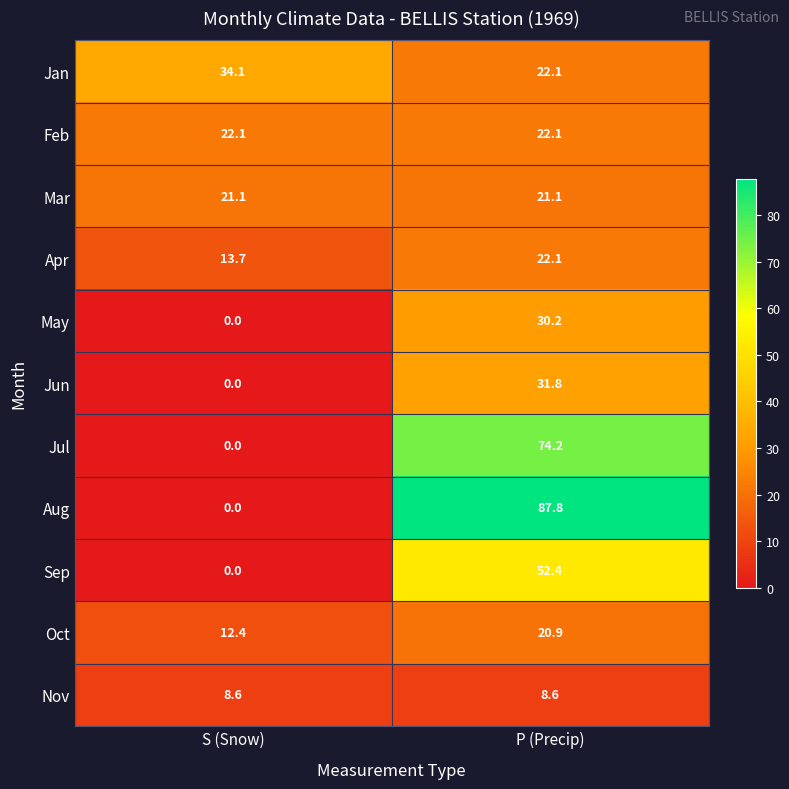

What is the difference between the maximum and minimum values in the May series?

30.2